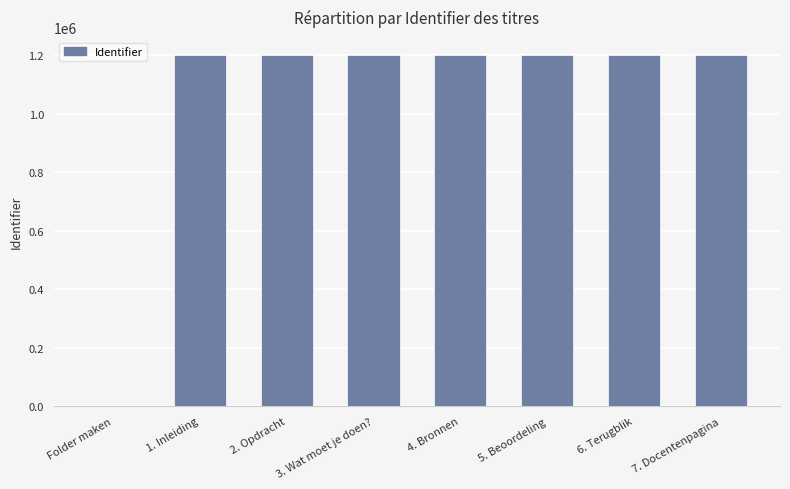

Count the number of data series in this chart.

1